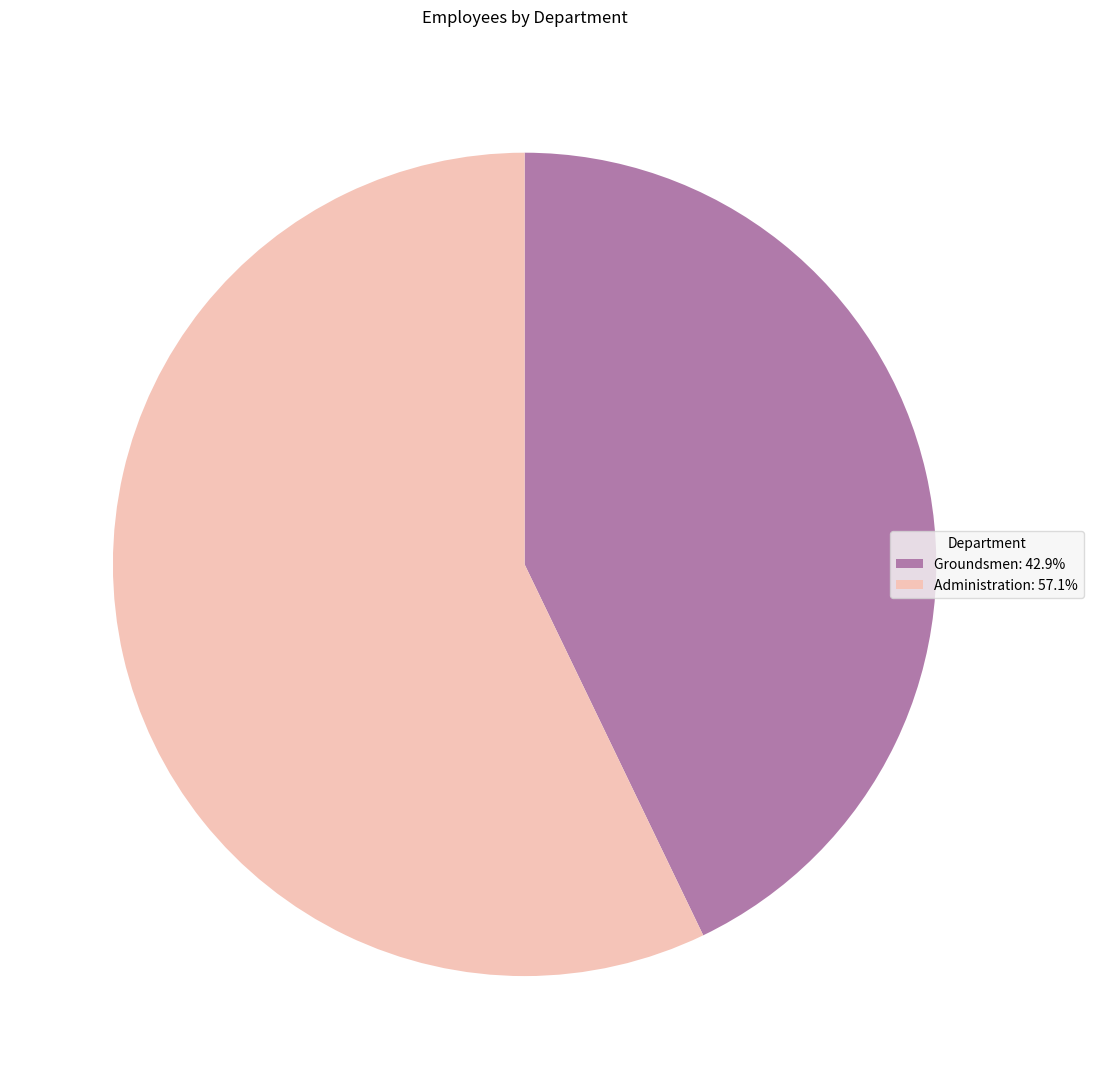

Which category has the smallest portion of the pie?

Groundsmen